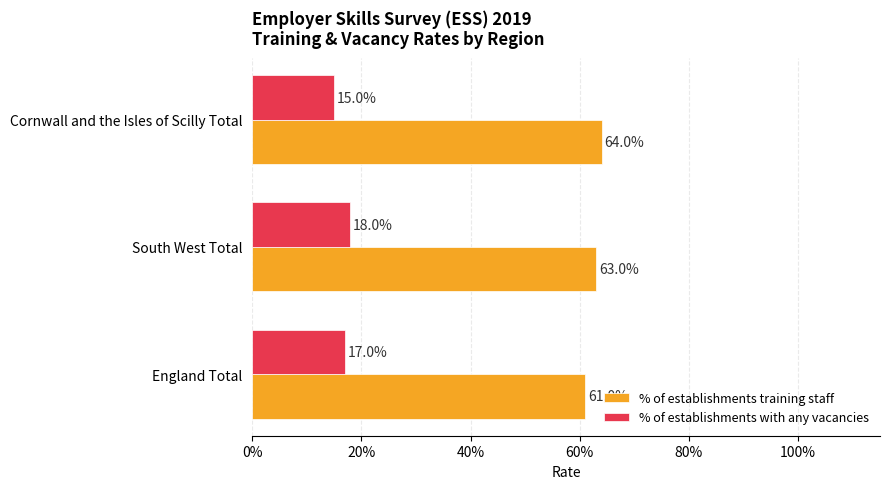

How many data points does each series have?

3